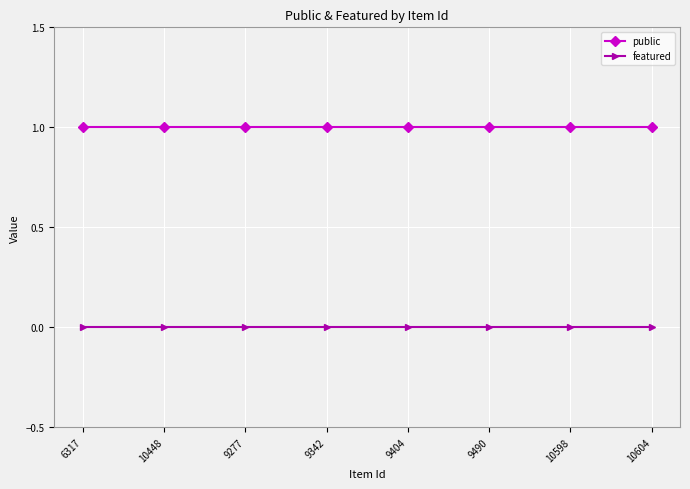

At 9490, list the series in order from smallest to largest.

featured, public